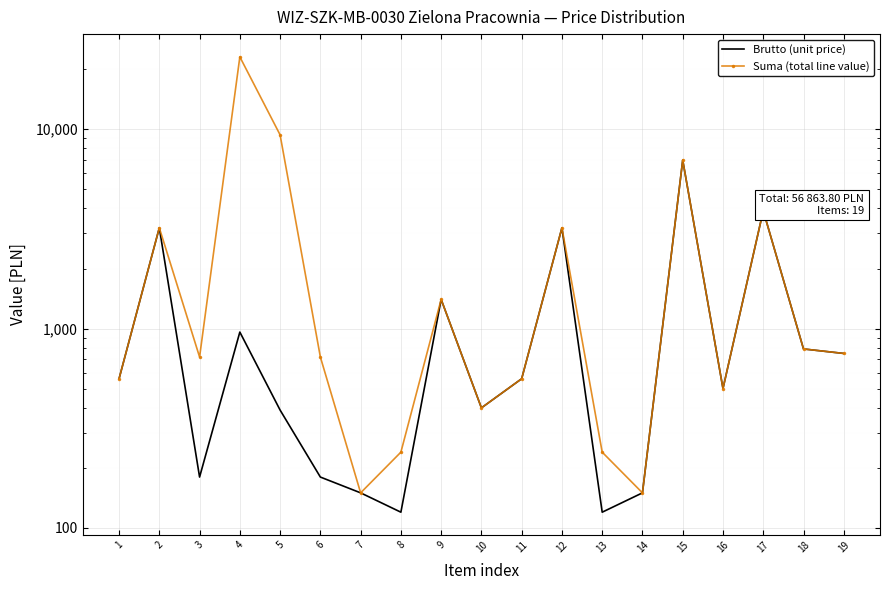

How many lines are shown in the chart?

2